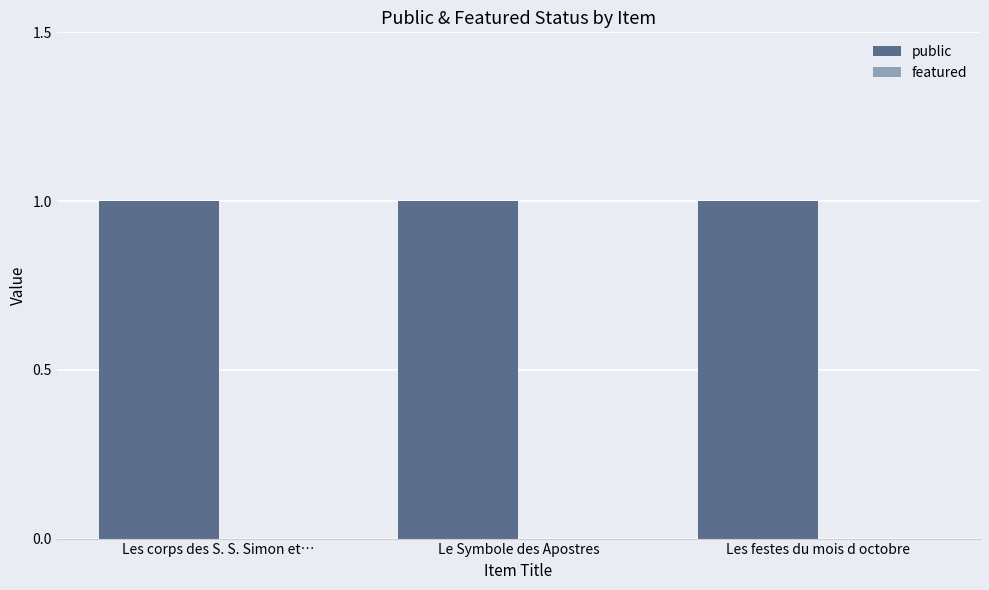

List the series in order of their overall mean, highest first.

public, featured